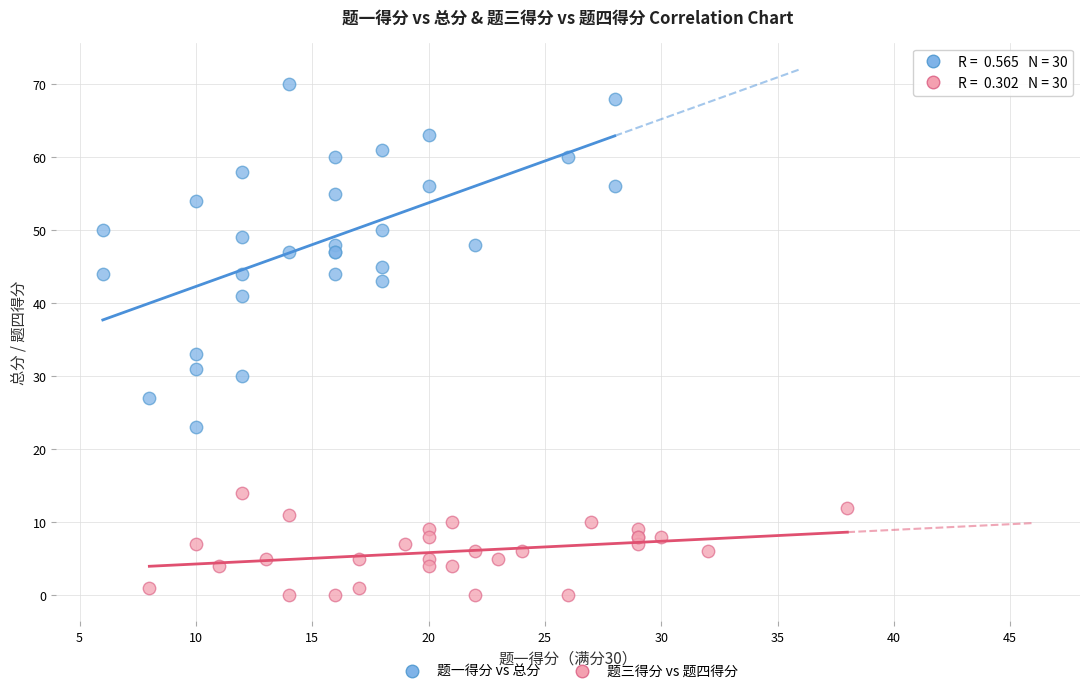

What are all the series names shown in the legend?

题一得分 vs 总分, 题三得分 vs 题四得分